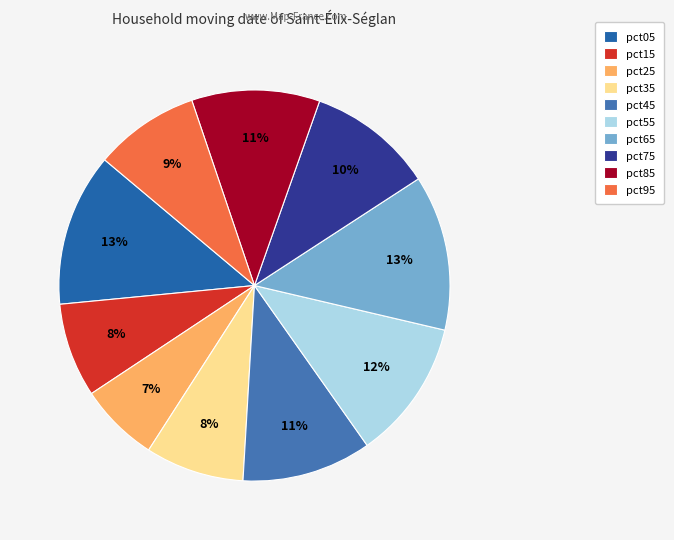

Combined, do pct05 and pct95 account for over 50%?

No